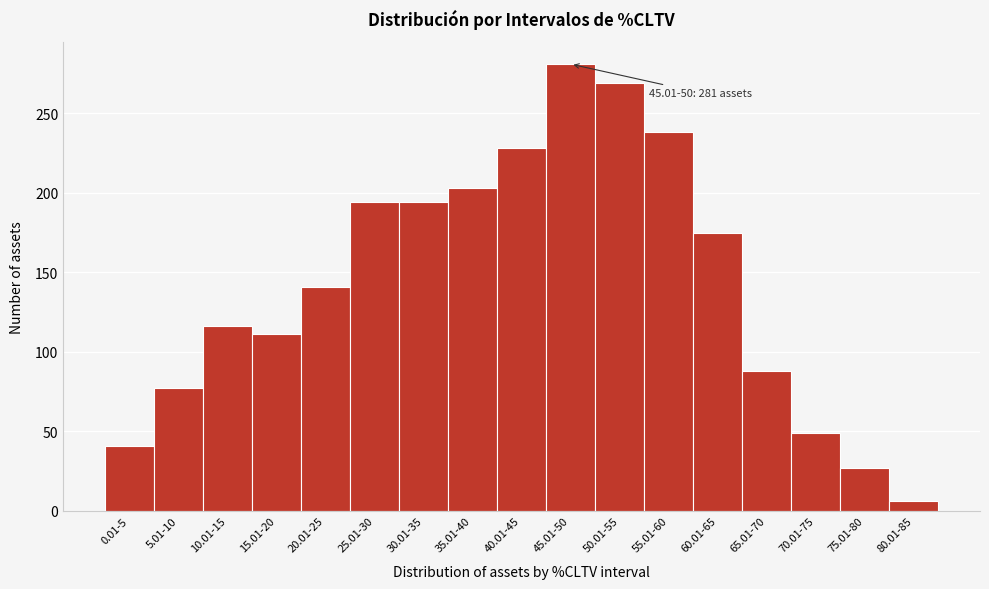

Reading left to right, extract all data points from this chart.

0.01-5=41	5.01-10=77	10.01-15=116	15.01-20=111	20.01-25=141	25.01-30=194	30.01-35=194	35.01-40=203	40.01-45=228	45.01-50=281	50.01-55=269	55.01-60=238	60.01-65=175	65.01-70=88	70.01-75=49	75.01-80=27	80.01-85=6